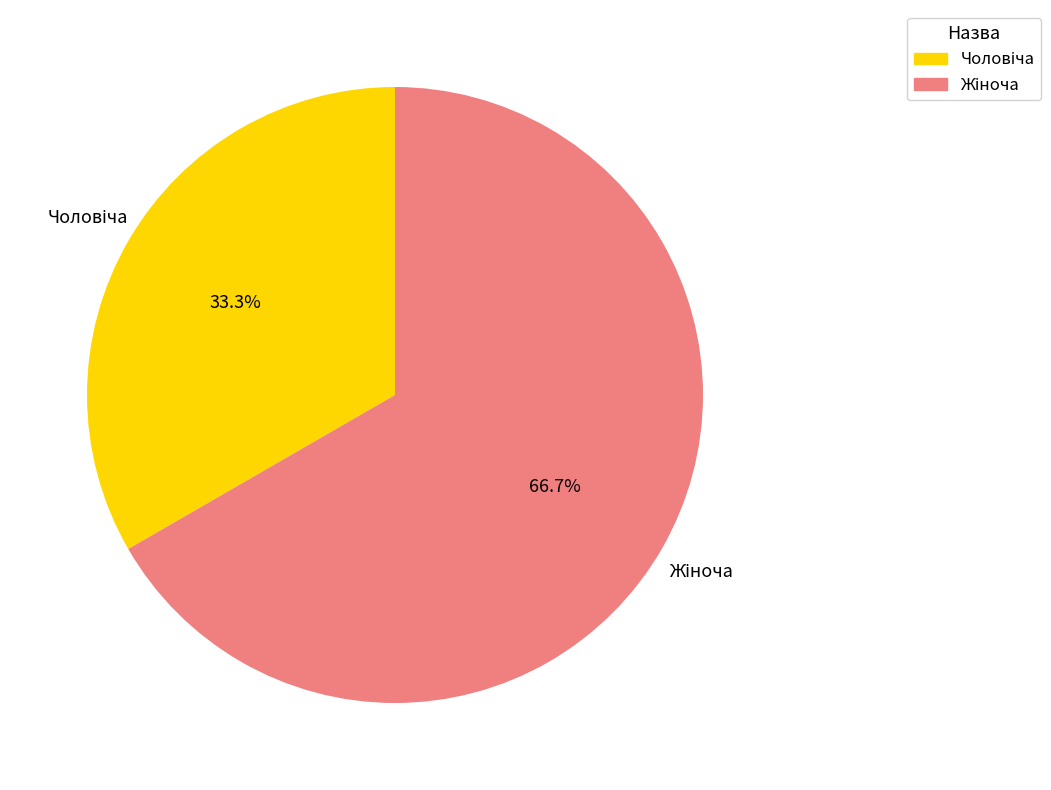

Does any single category account for the majority?

Yes